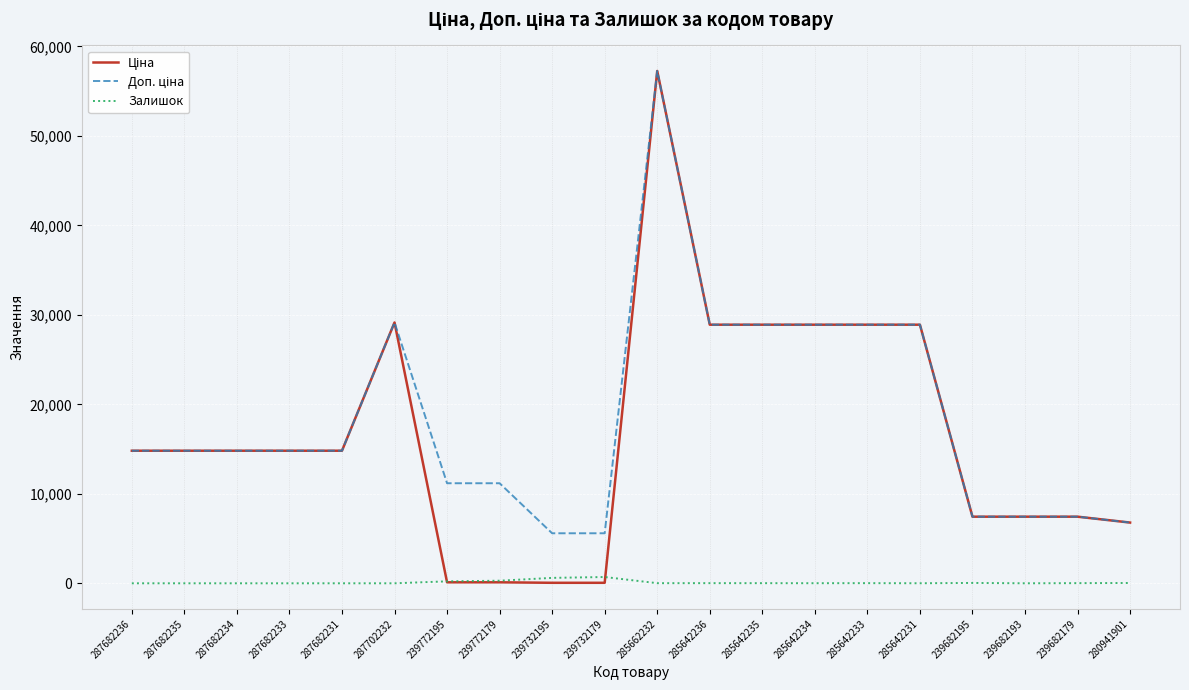

What is the average value of the Залишок series?

99.1